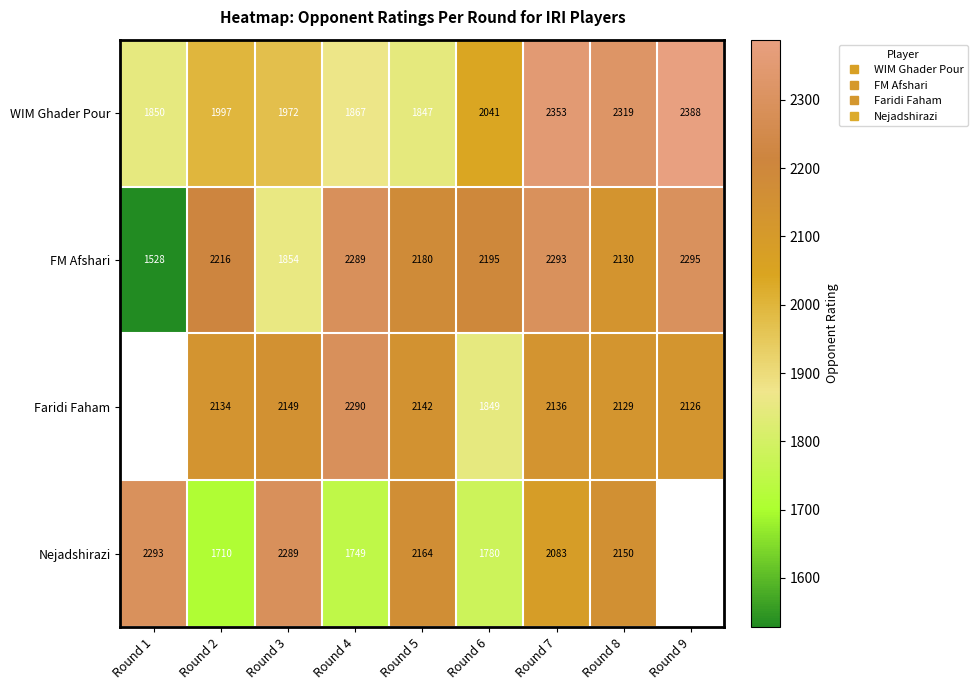

What is the difference between the highest and lowest values at Round 1?

765.0